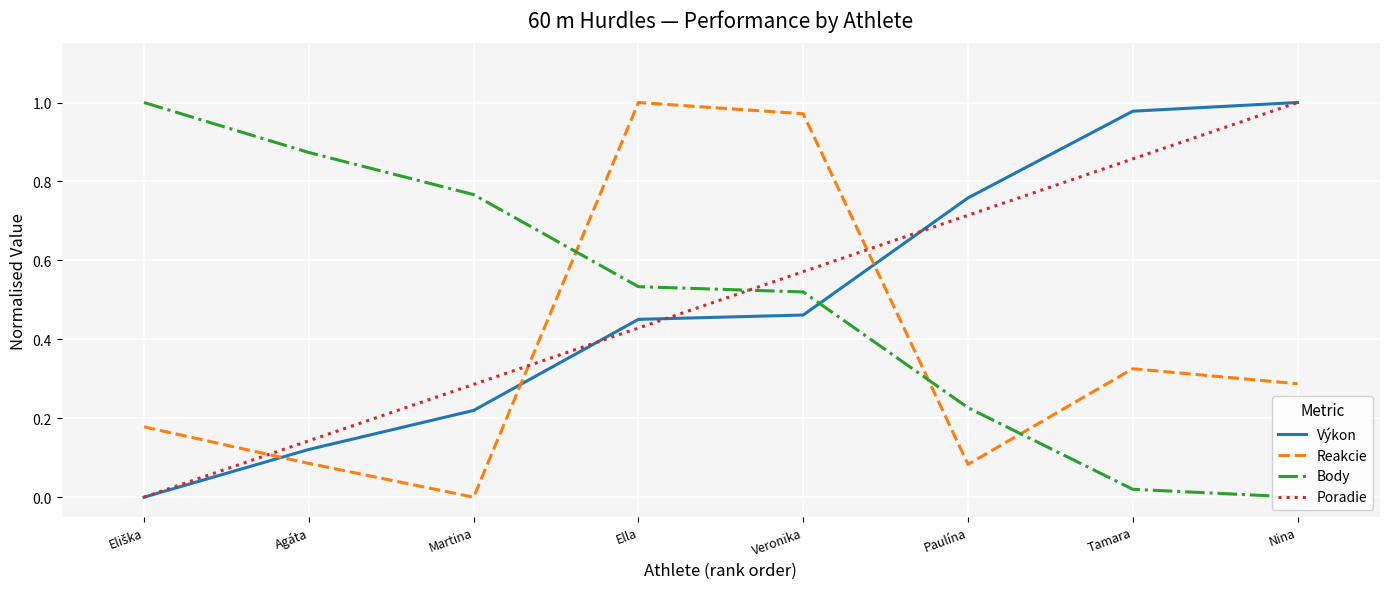

Read the Body value at Ella.

0.5